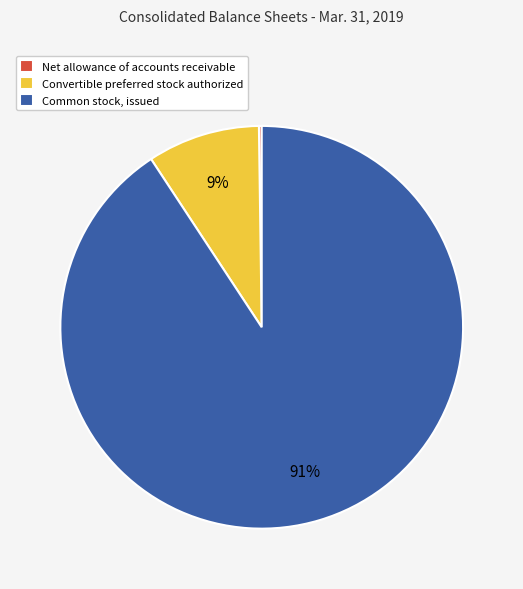

Which slice represents more than half of the pie?

Common stock, issued